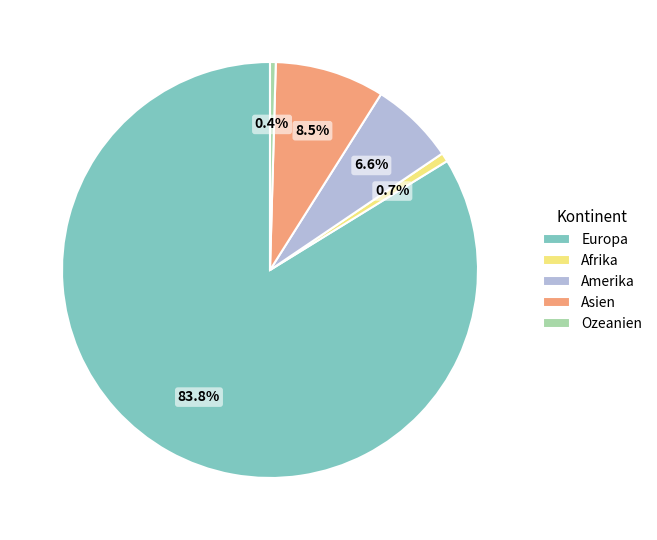

How many segments does this pie chart have?

5